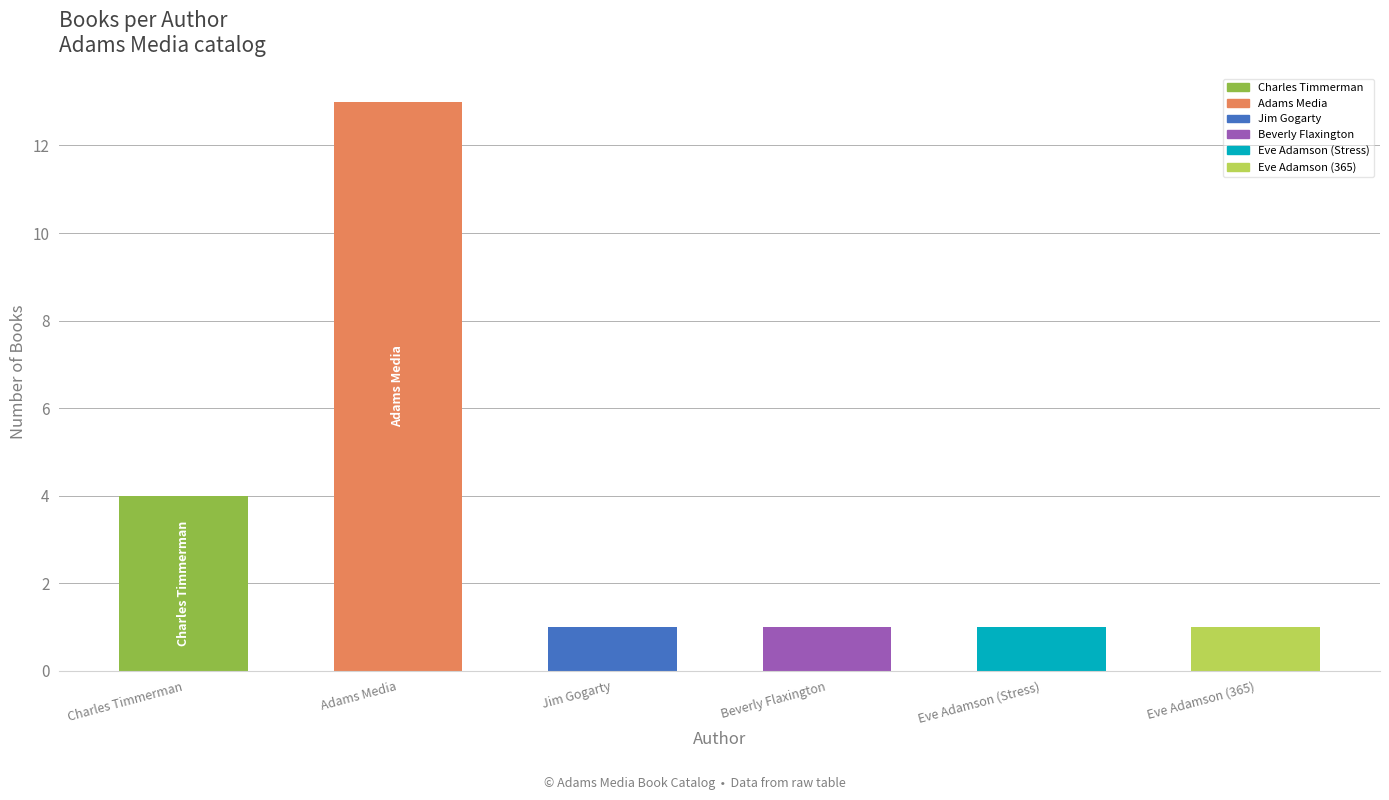

What is the difference between the maximum and minimum values?

12